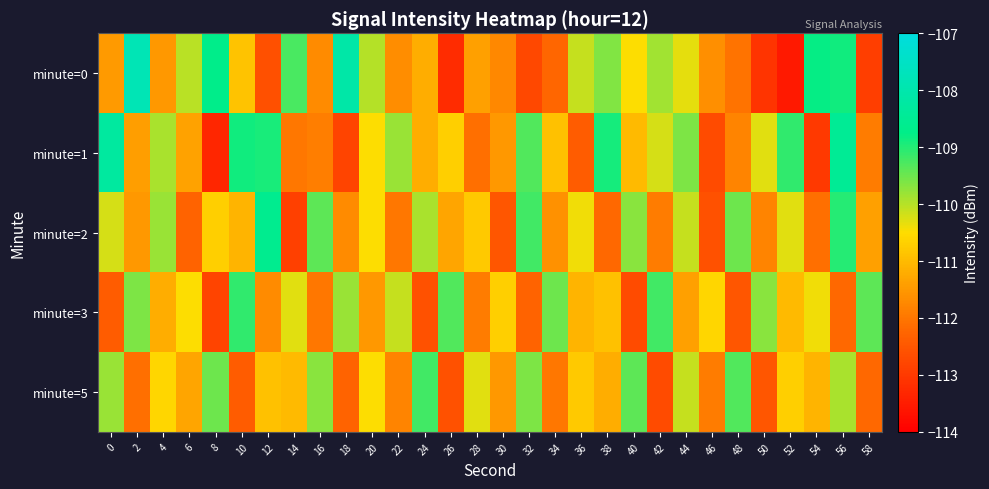

Count the number of categories in the chart.

30